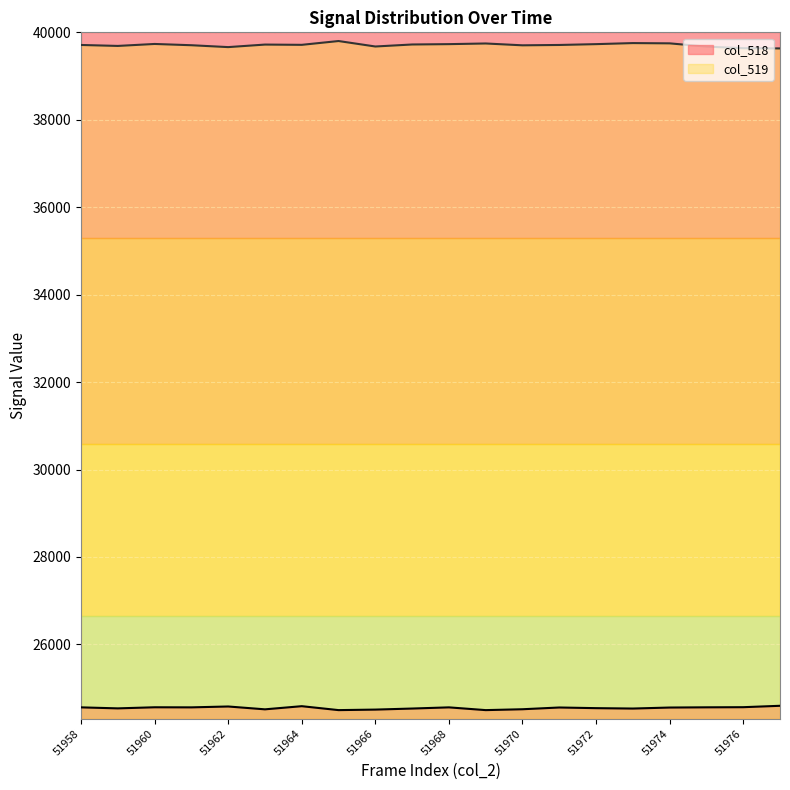

The col_518 series shows 13271 at 51969. True or false?

False